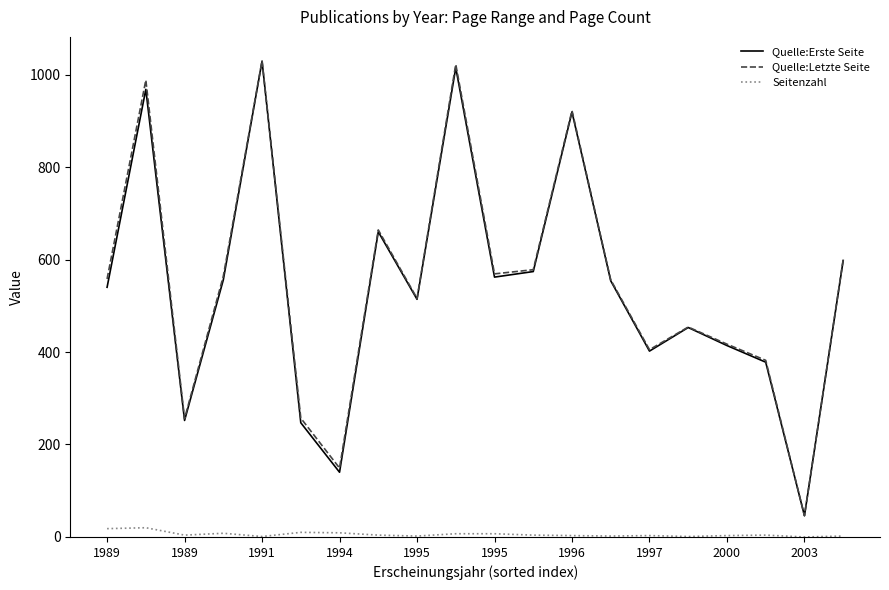

What is the greatest value displayed?

1030